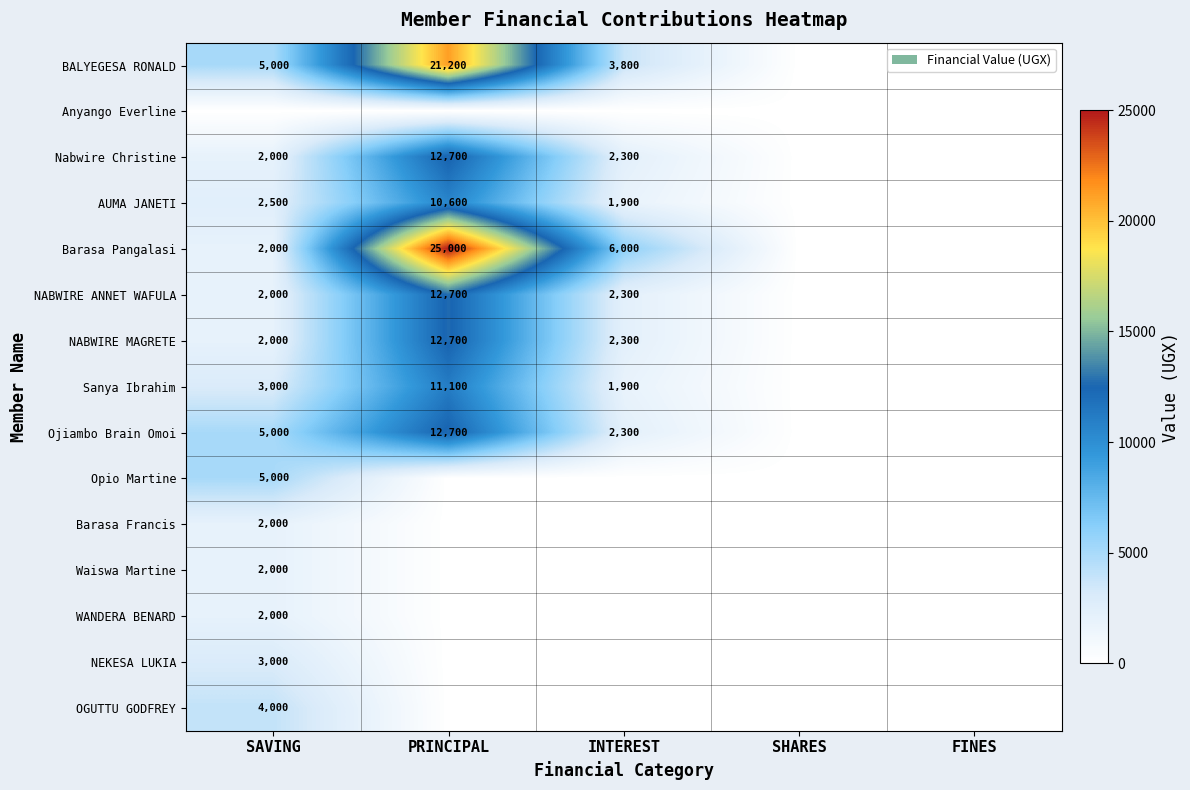

Between INTEREST and SHARES, which series saw the biggest shift?

Barasa Pangalasi